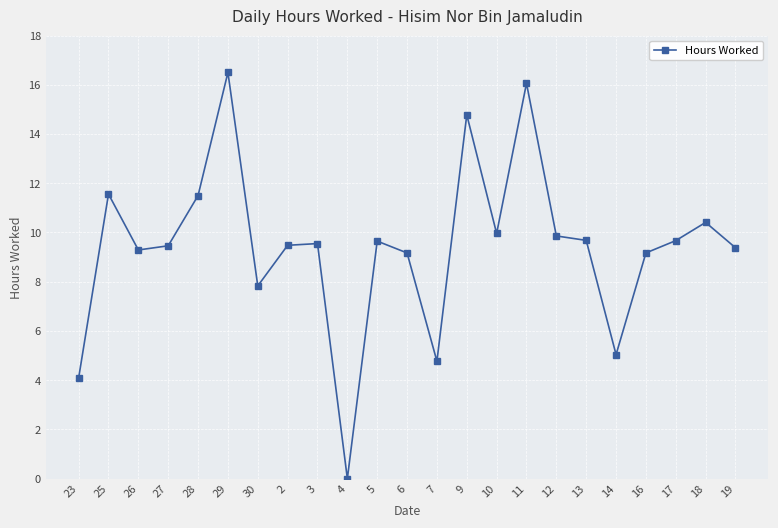

How many lines are shown in the chart?

1